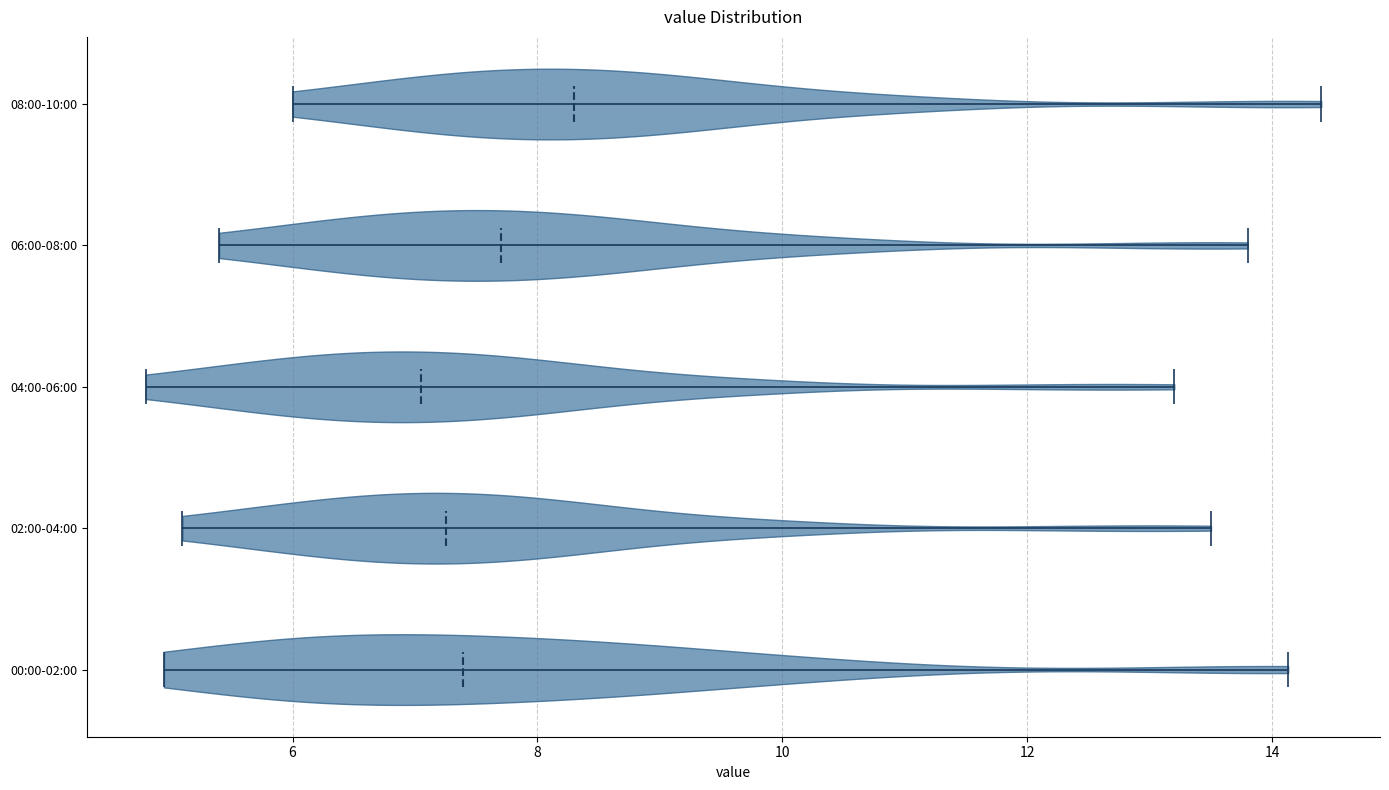

Which violin has the furthest to the right median line?

08:00-10:00